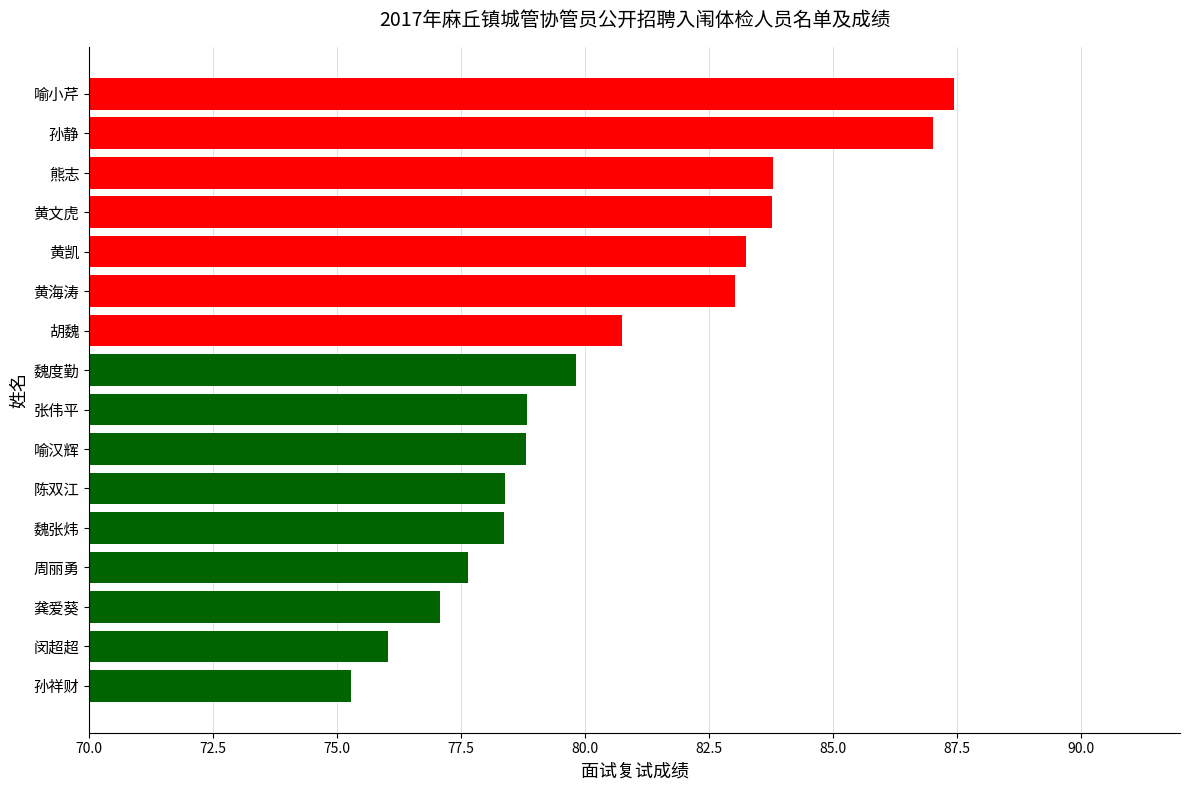

Count the number of values greater than 79.

8